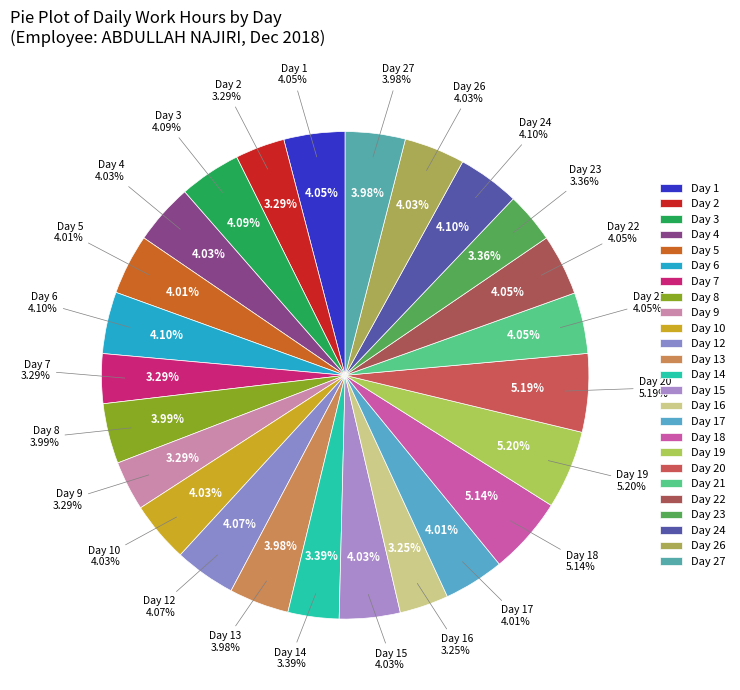

Between Day 20 (Thu) and Day 8 (Sat), which is larger?

Day 20 (Thu)